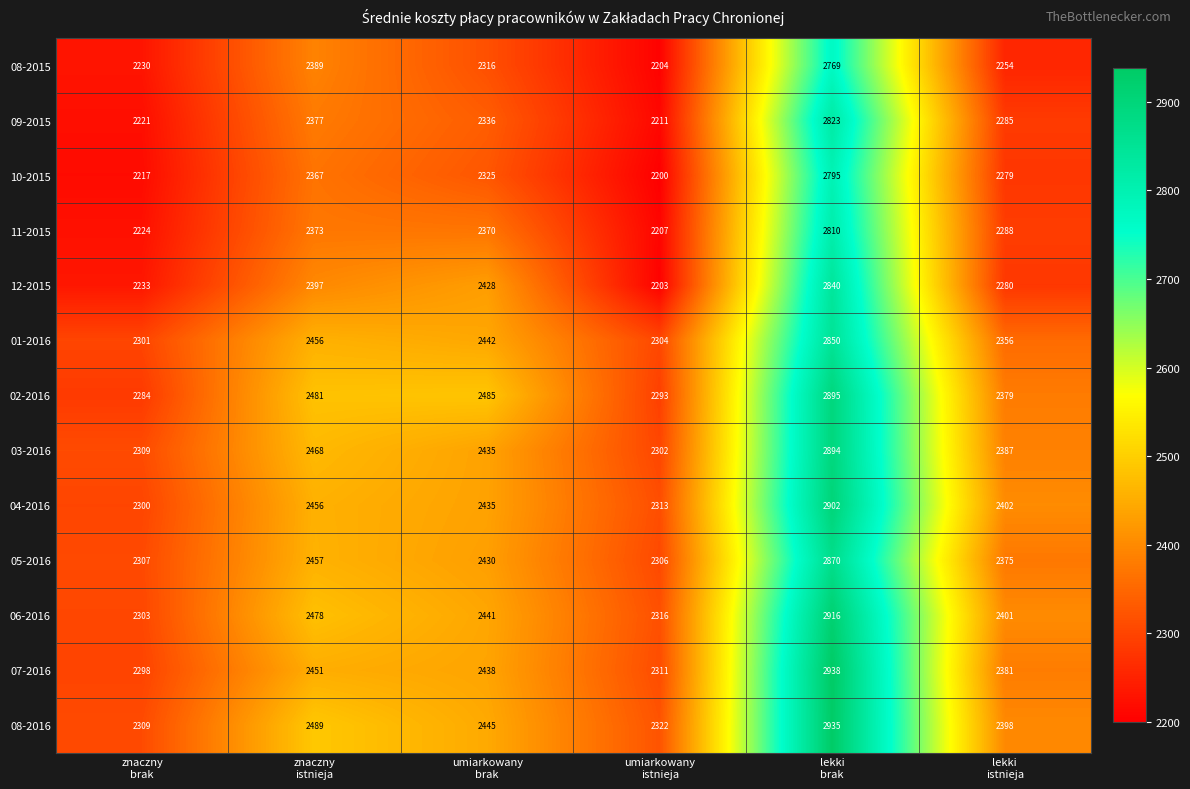

At which category is the sum across all series the highest?

lekki
brak